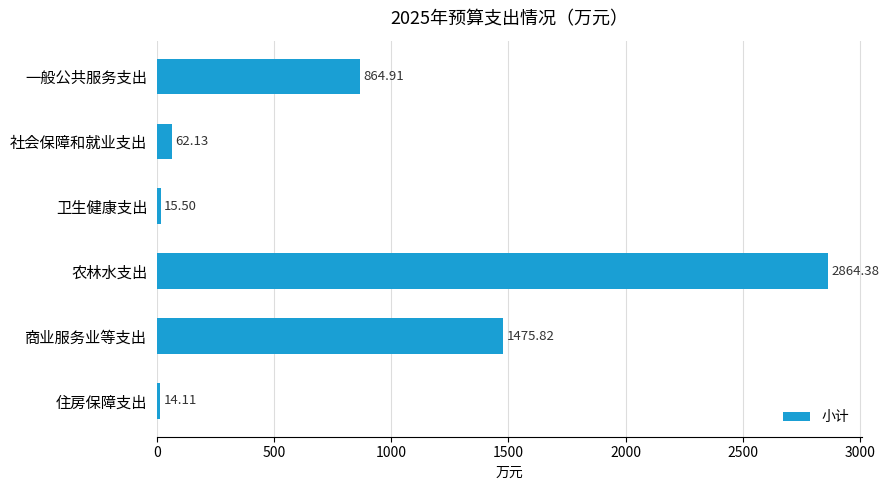

What is the label of the 1st bar from the top?

一般公共服务支出